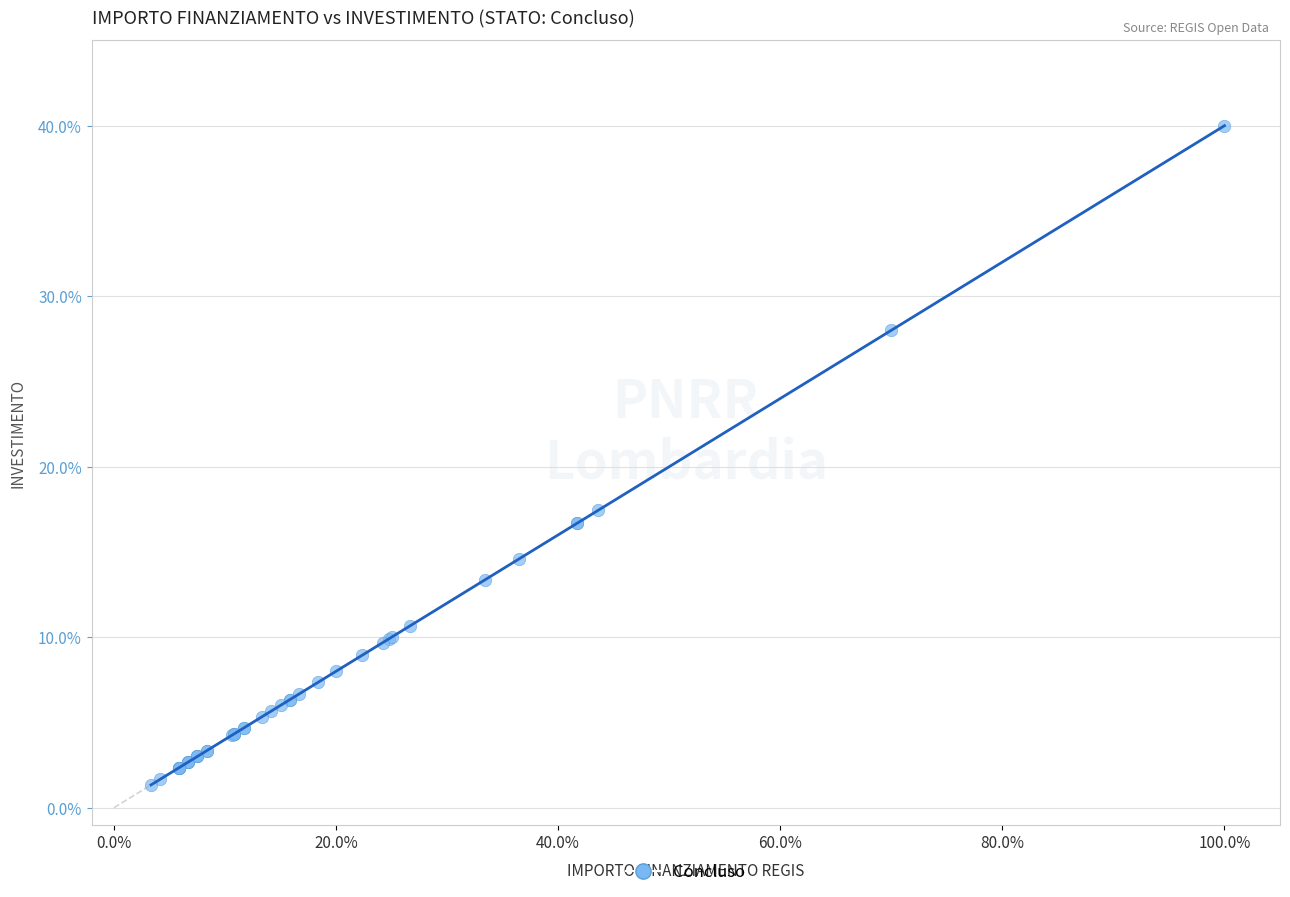

What Y value in the scatter plot is closest to 20?

17.4